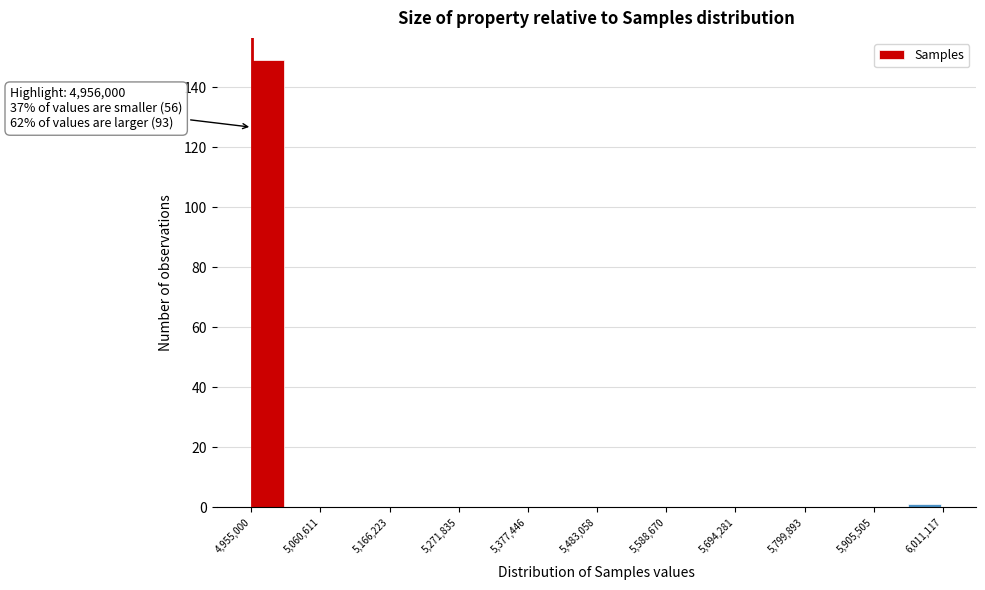

Around what value on the x-axis is the tallest bar? Give the approximate position of its centre, as read against the axis.

4980000